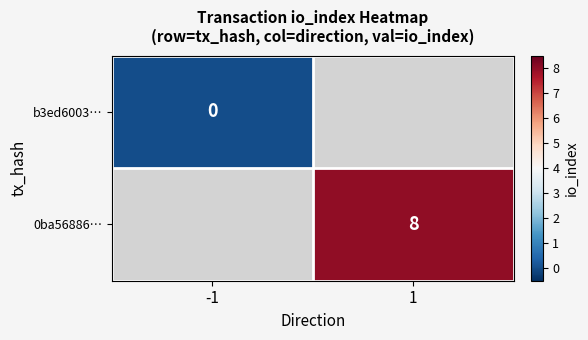

At how many categories does at least one series exceed 6?

1